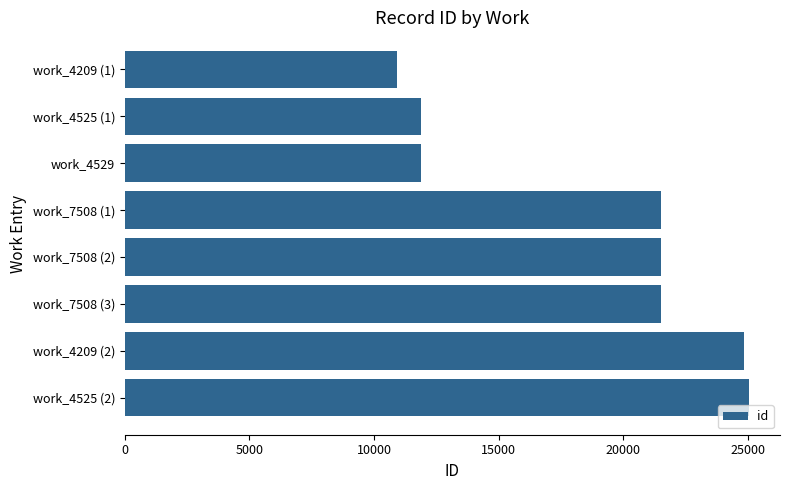

Which has a higher value, work_4209 (2) or work_4209 (1)?

work_4209 (2)